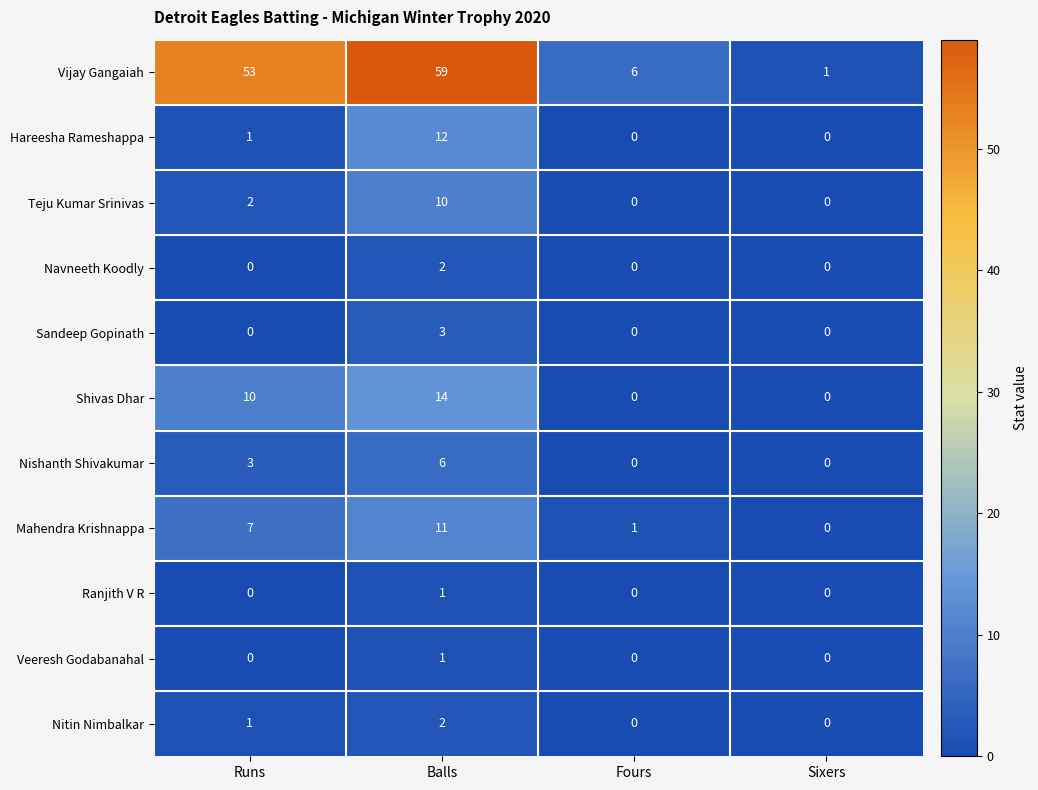

At which label is Vijay Gangaiah closest to 30?

Runs